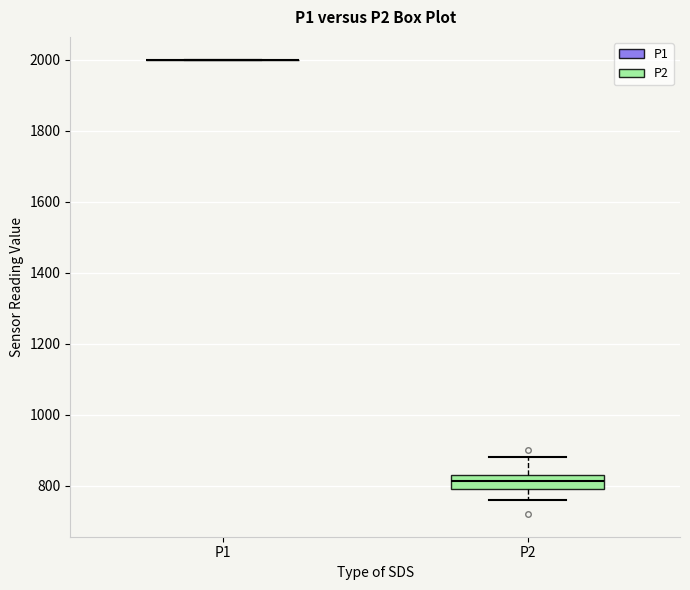

Comparing the boxes themselves (not the whiskers), which one is the tallest?

P2